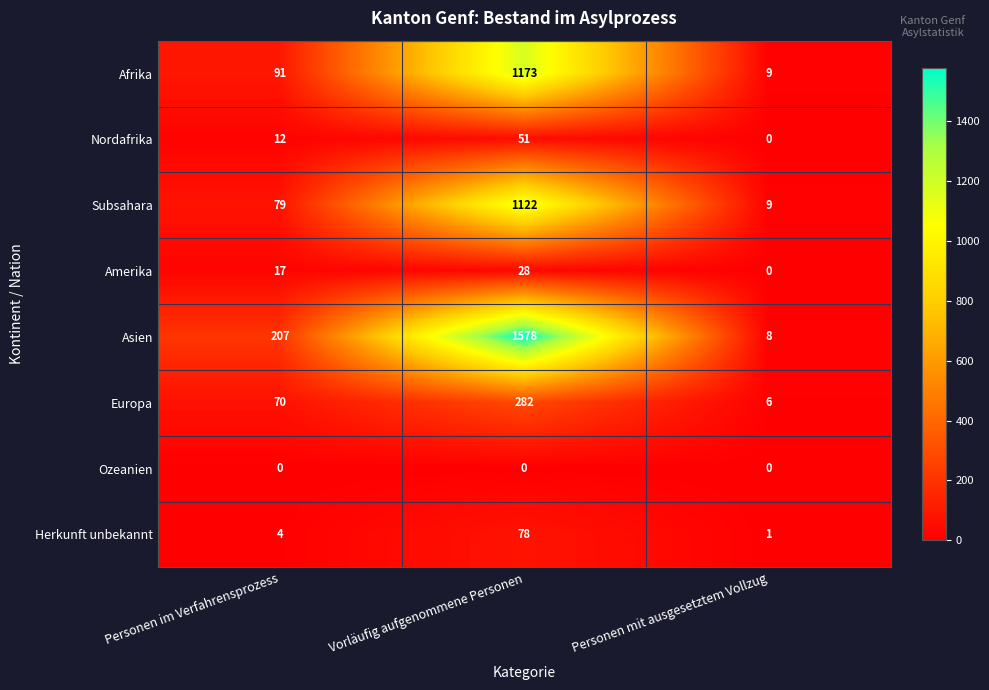

What is the sum of all Afrika values?

1273